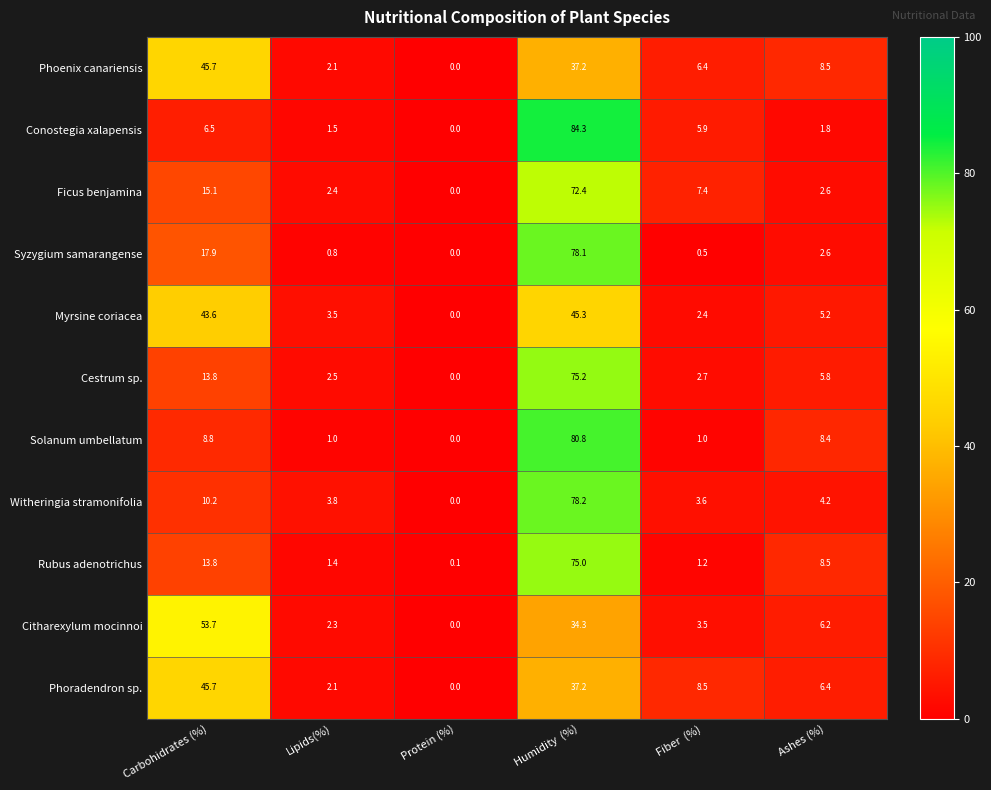

Is it true that Ficus benjamina equals 124.0 at Humidity  (%)?

False